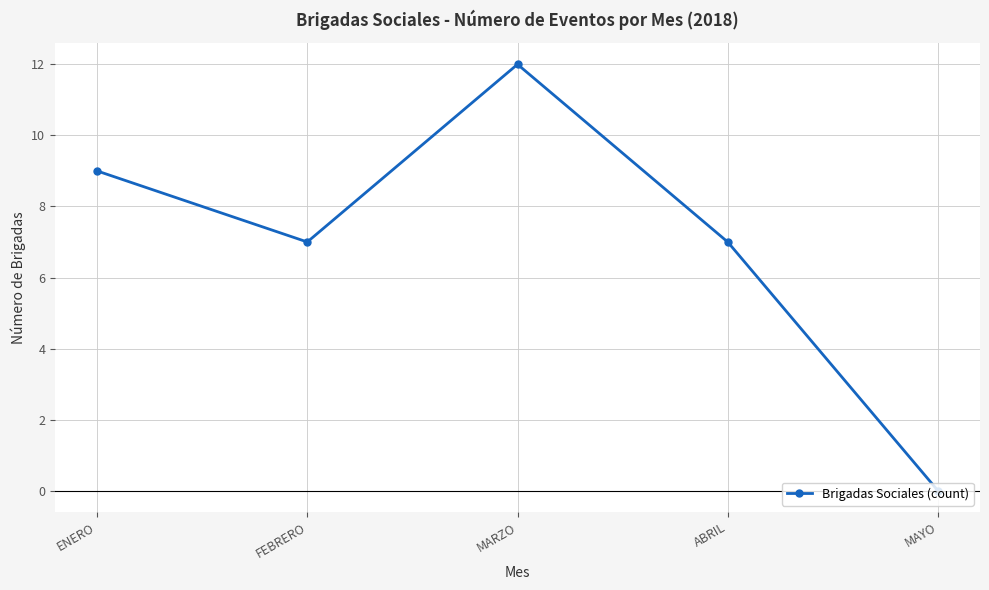

What is the change in value from FEBRERO to MAYO?

-7